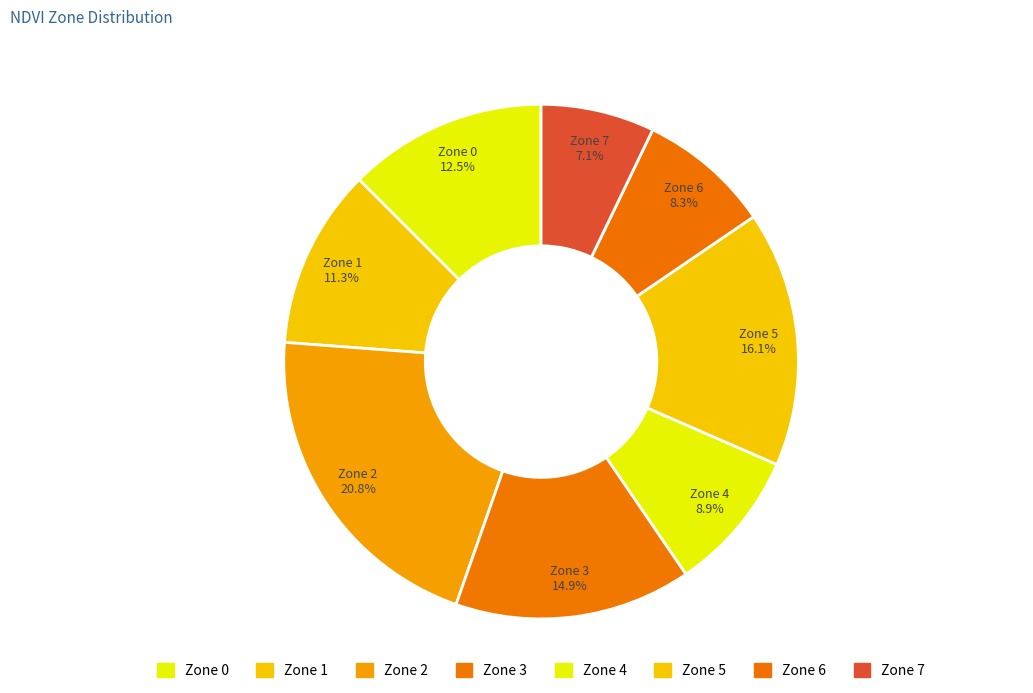

How many segments does this pie chart have?

8